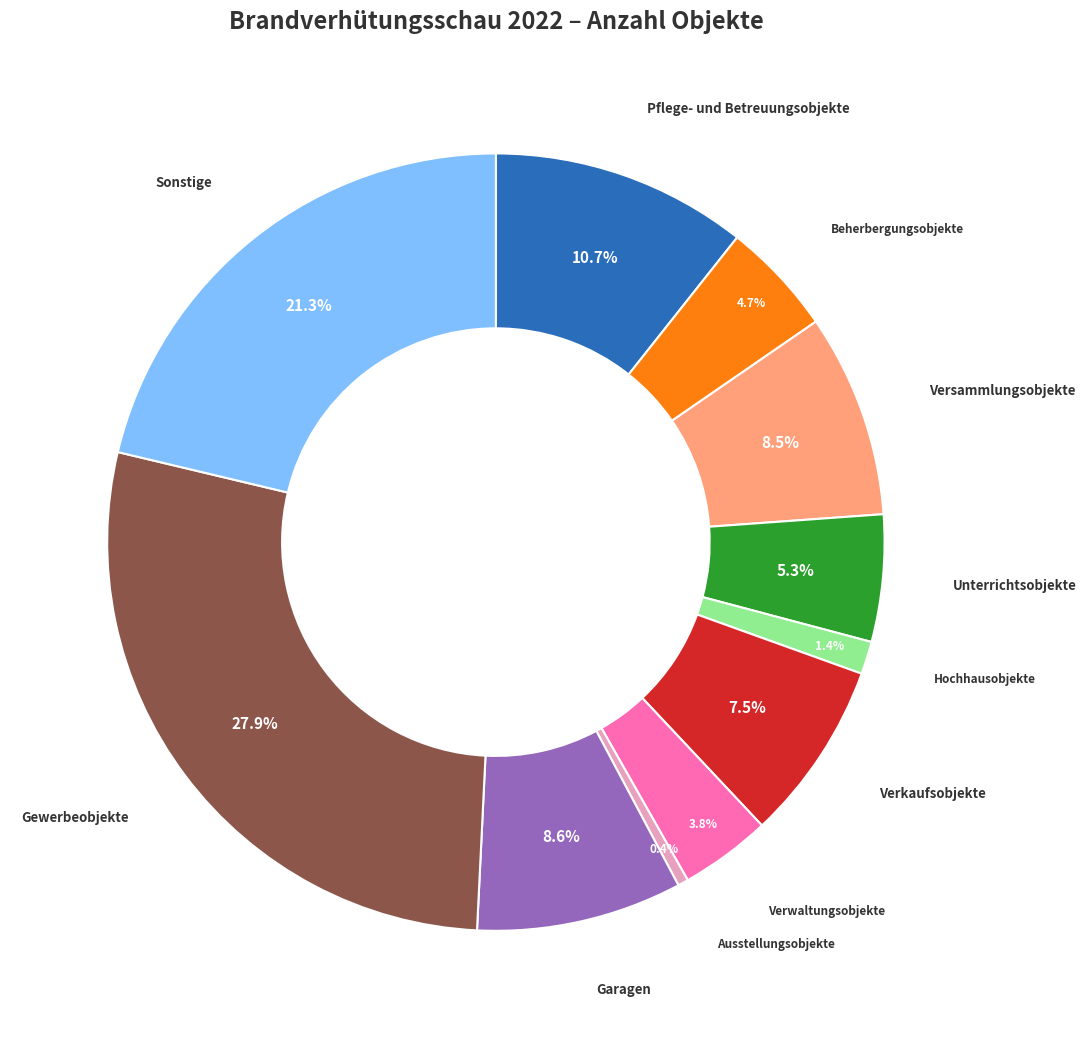

Does any single category account for the majority?

No